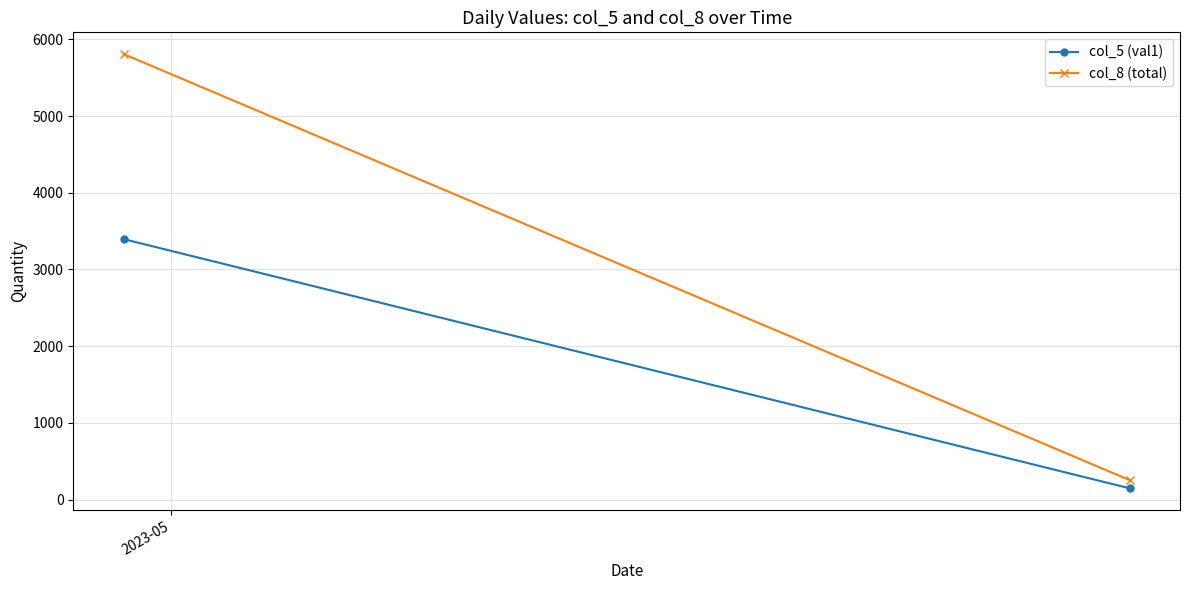

How many data points in col_5 (val1) are less than 3395?

1